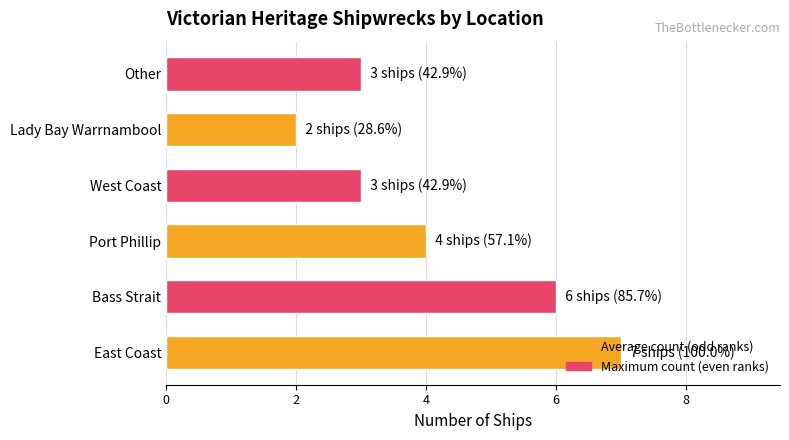

What is the maximum value shown in the chart?

7